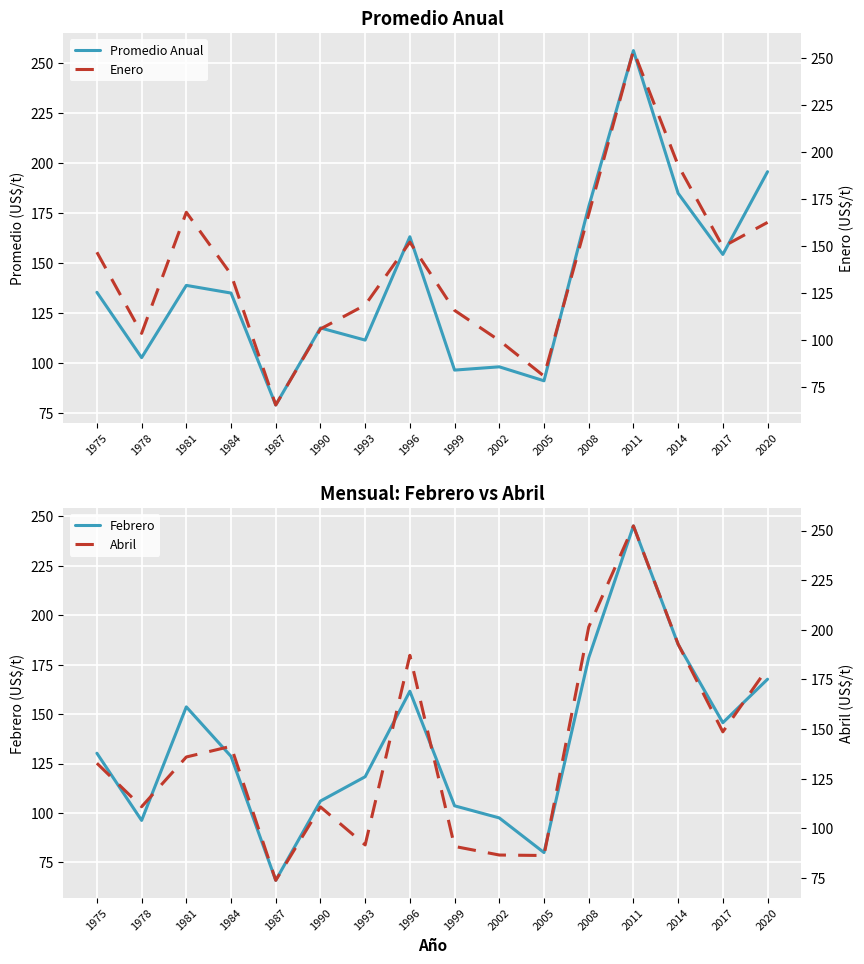

After their last crossing, which series has the higher values: Enero or Promedio Anual?

Promedio Anual